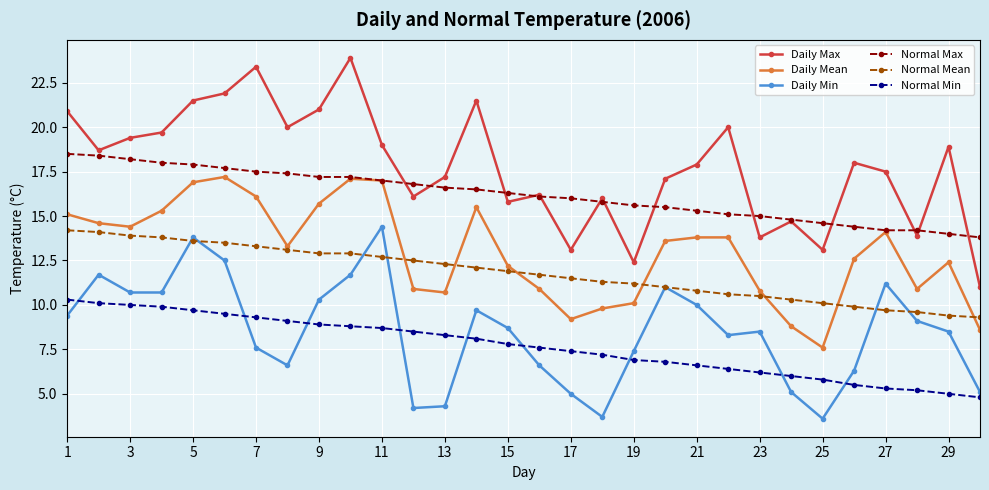

True or false: Daily Min and Daily Max intersect in this chart.

False